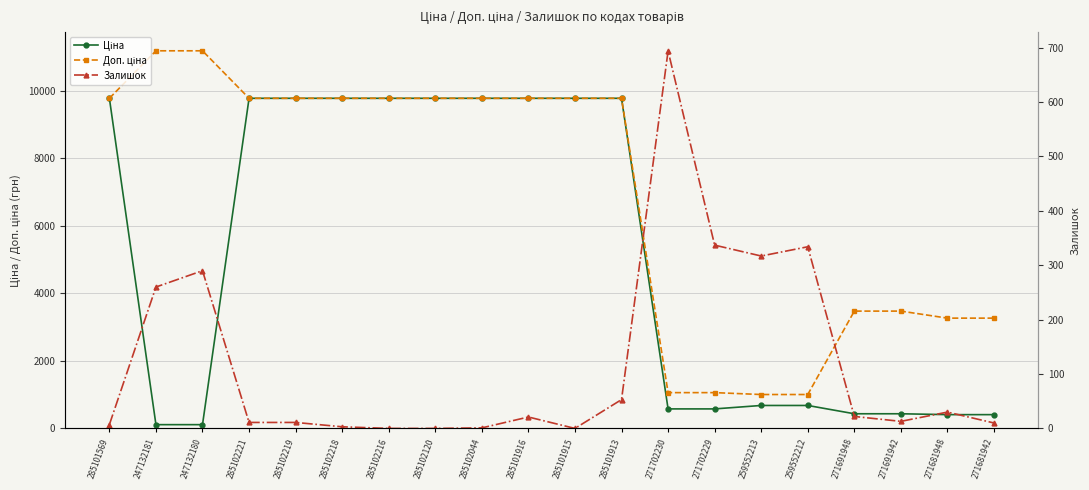

What is the label of the 8th point from the left?

285102120